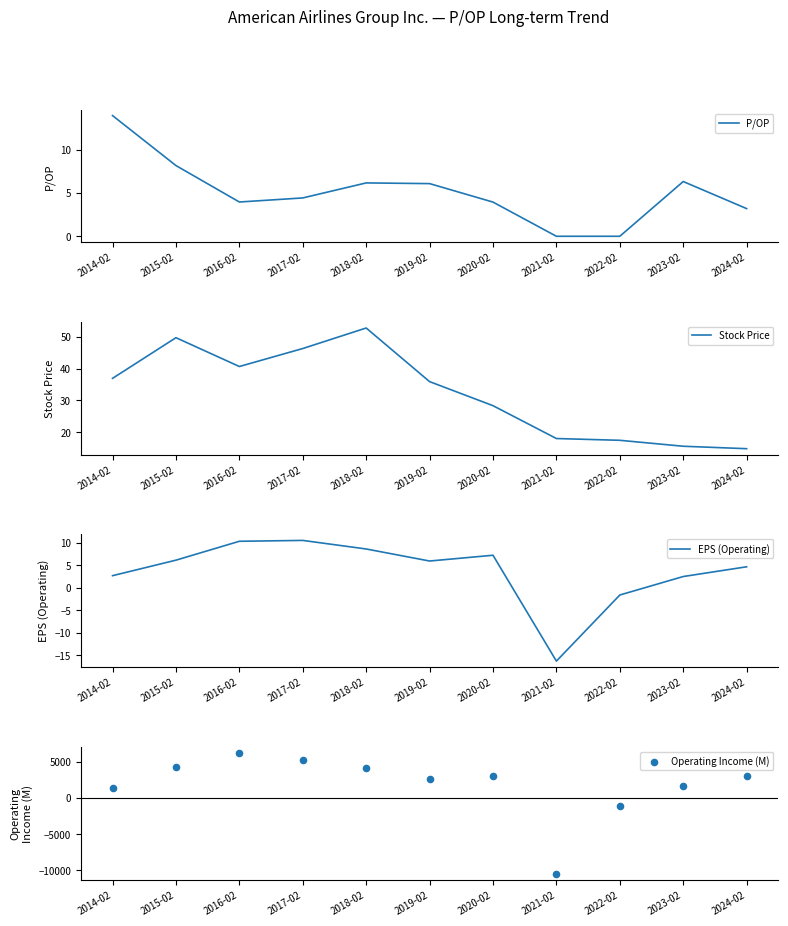

At which category is the sum across all series the highest?

2016-02